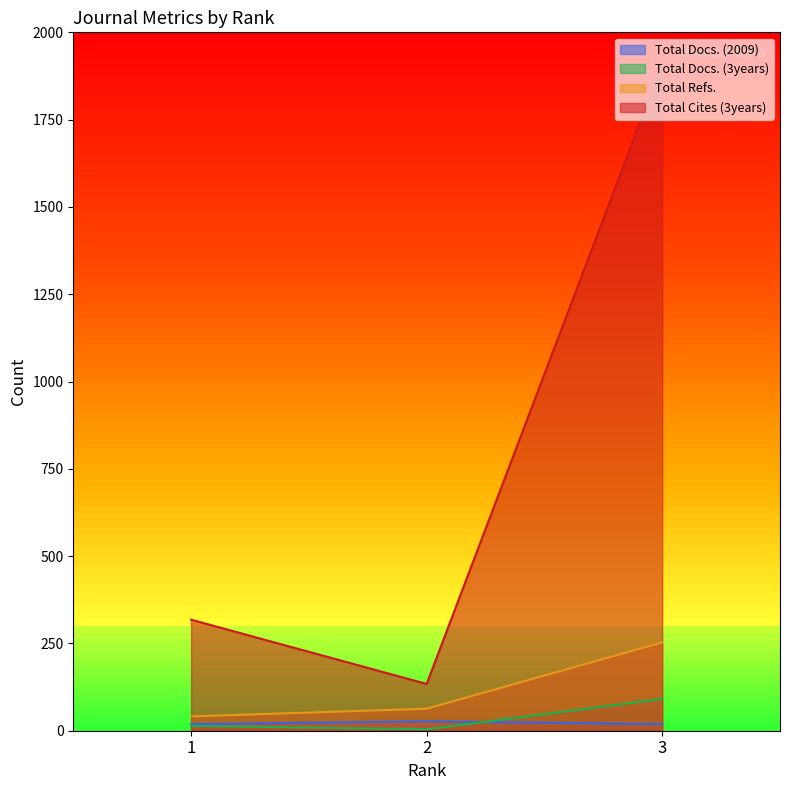

List the series in order of their peak value, highest first.

Total Cites (3years), Total Refs., Total Docs. (3years), Total Docs. (2009)